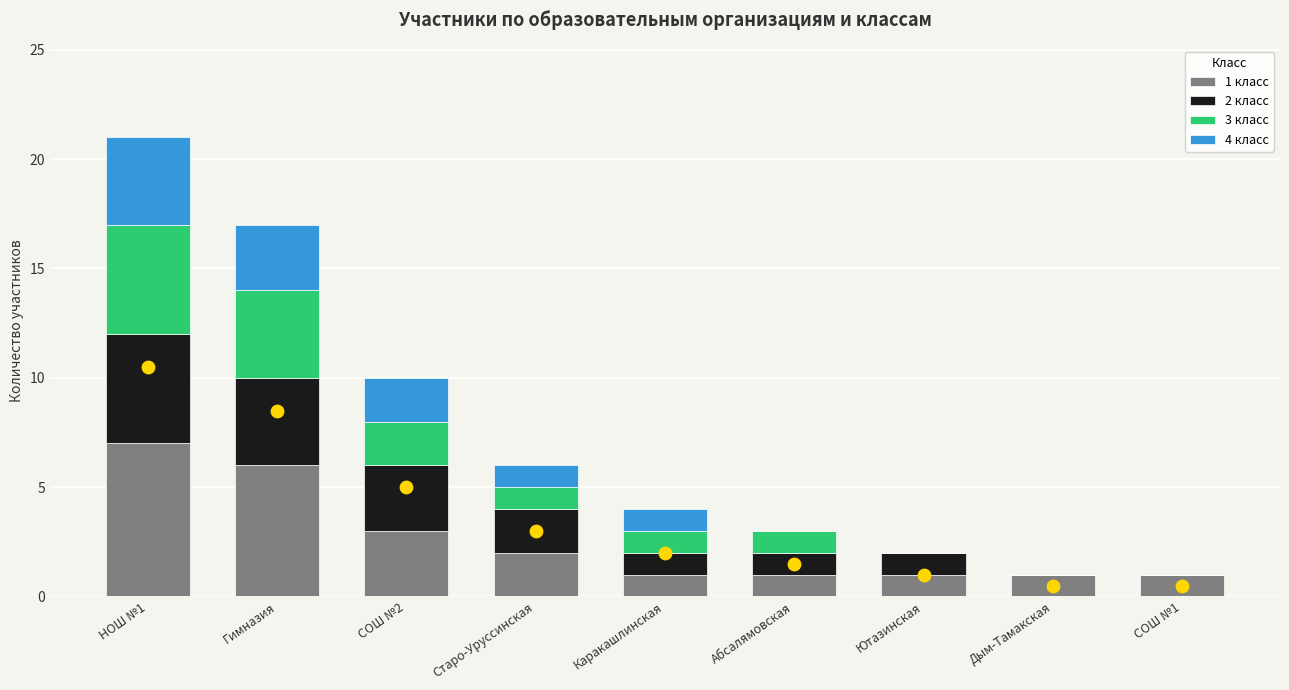

What are all the series names shown in the legend?

1 класс, 2 класс, 3 класс, 4 класс